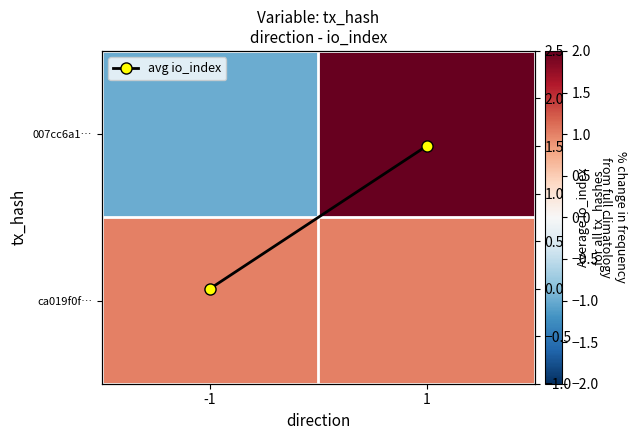

At which label is ca019f0f… closest to 1?

-1